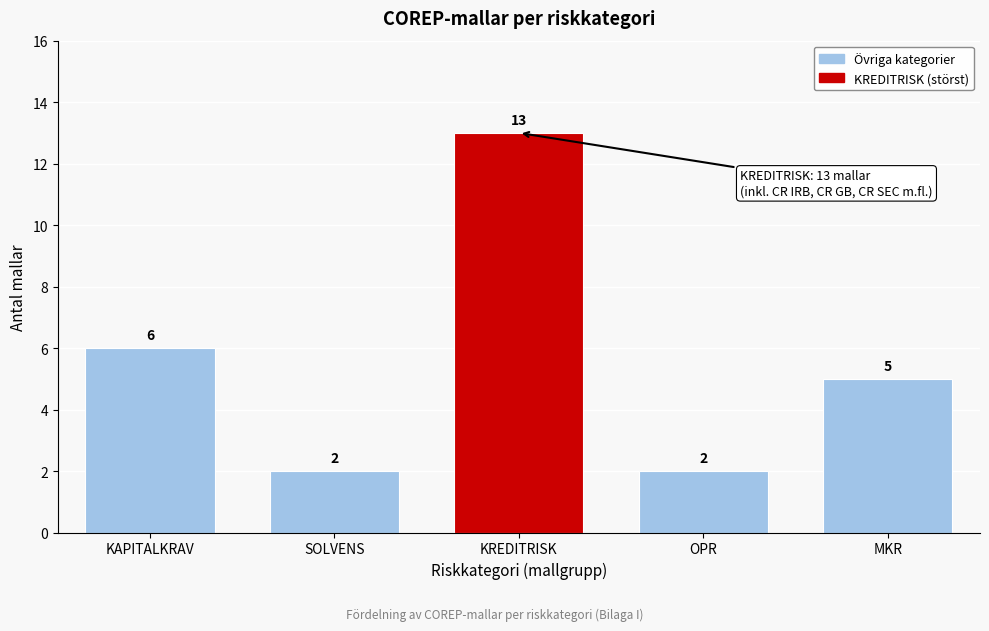

Reading right to left, what are all the values shown in this chart?

MKR=5	OPR=2	KREDITRISK=13	SOLVENS=2	KAPITALKRAV=6